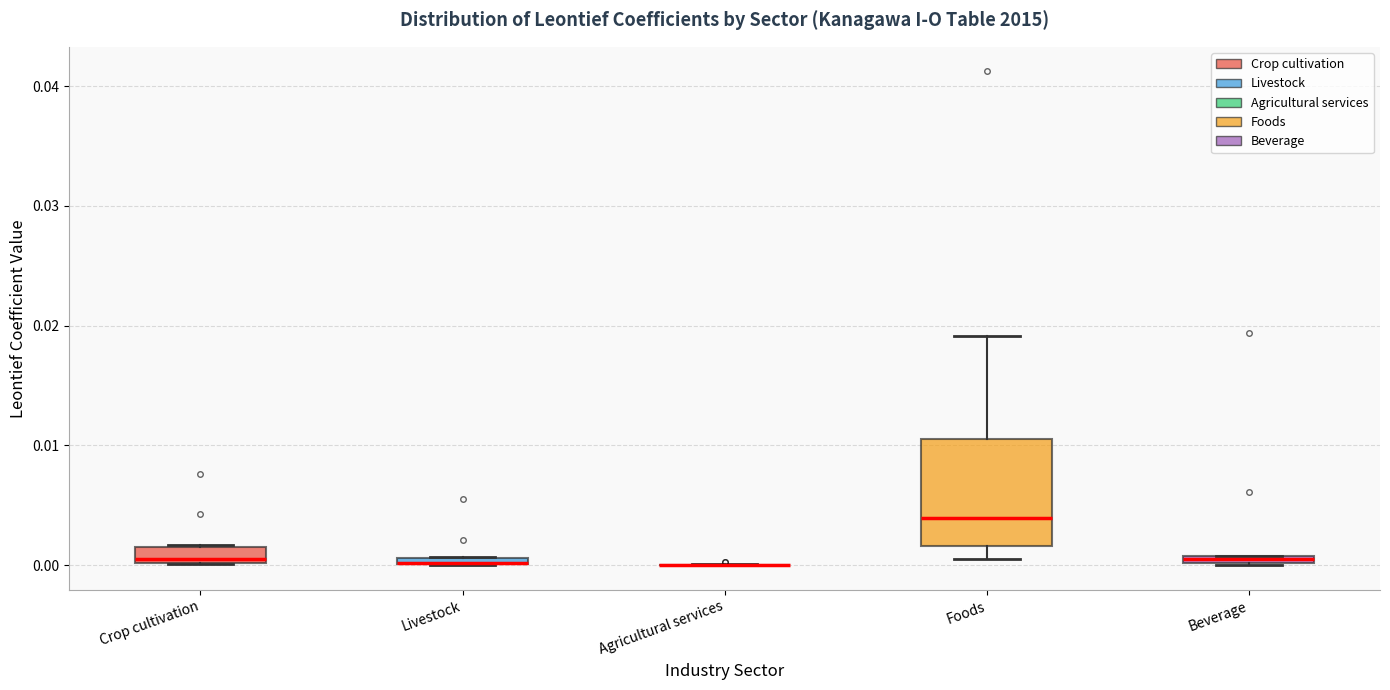

Where is the upper edge of the box for Crop cultivation on the y-axis? The values are not printed on the chart, so give them approximately, as read against the axis.

0.001